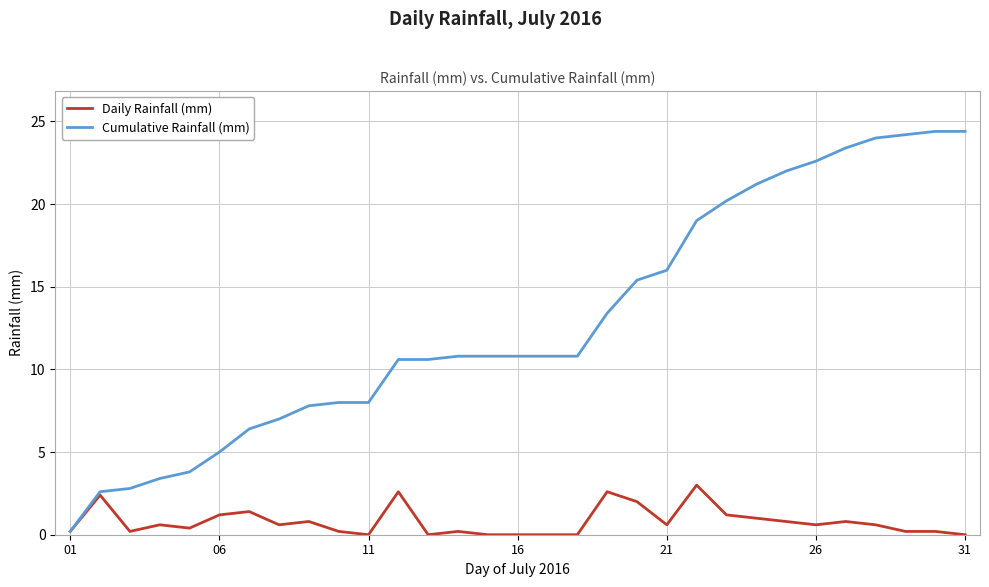

What are all the series names shown in the legend?

Daily Rainfall (mm), Cumulative Rainfall (mm)